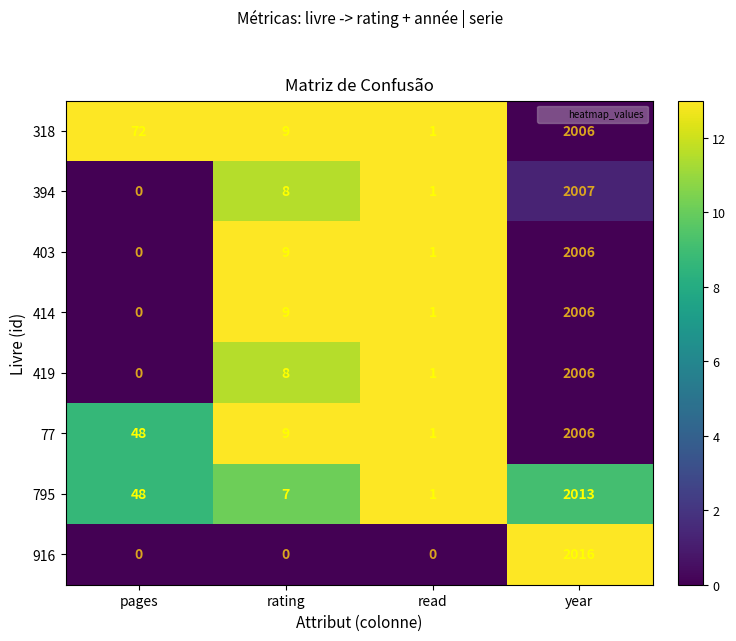

What is the greatest value displayed?

2016